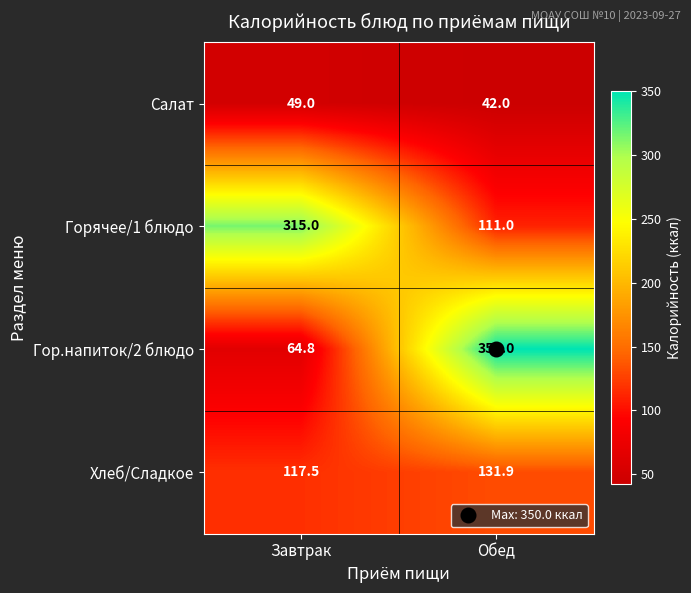

Which series changed the most between Завтрак and Обед?

Гор.напиток/2 блюдо